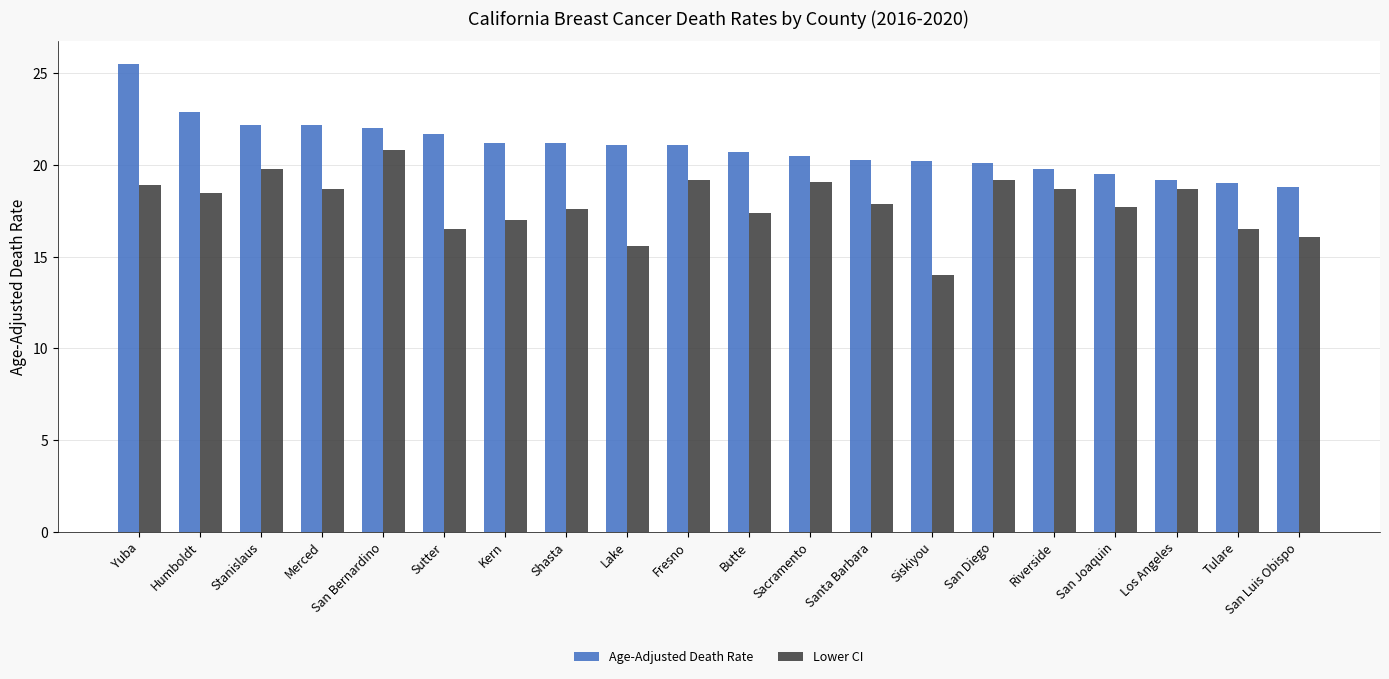

What position from the left is Lake?

9